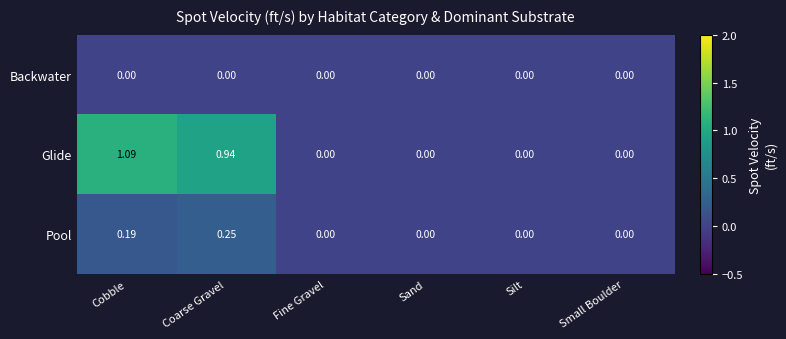

Which series has the largest range (max minus min)?

Glide